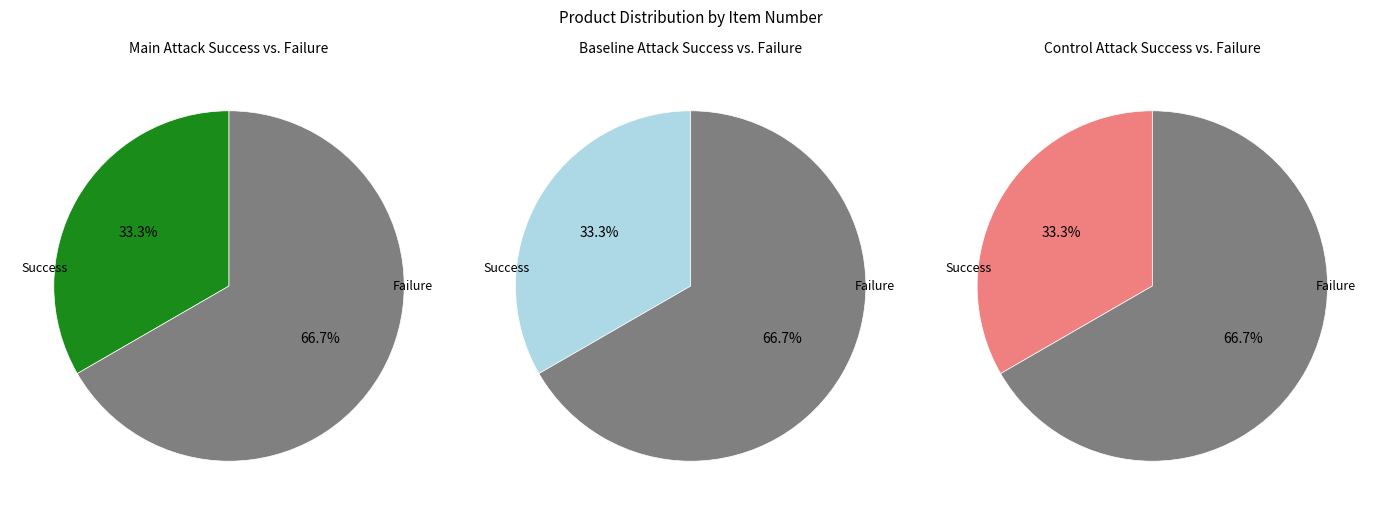

How many segments does this pie chart have?

2